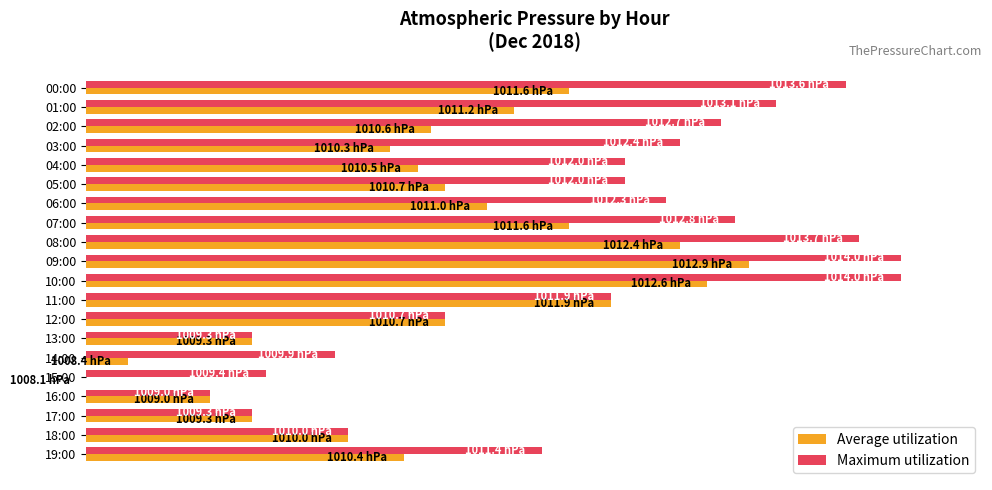

What are all the series names shown in the legend?

Average utilization, Maximum utilization